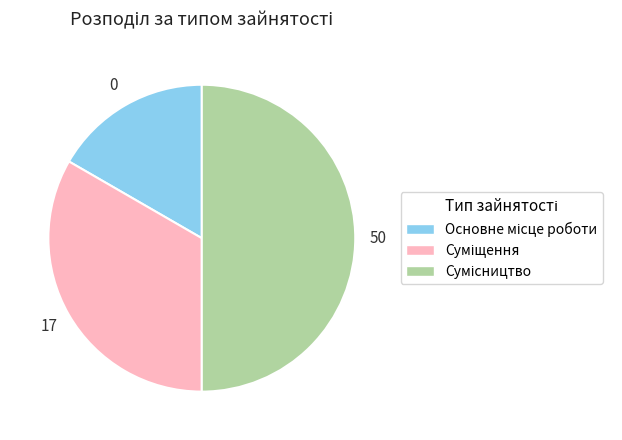

Count the number of slices in the pie.

3